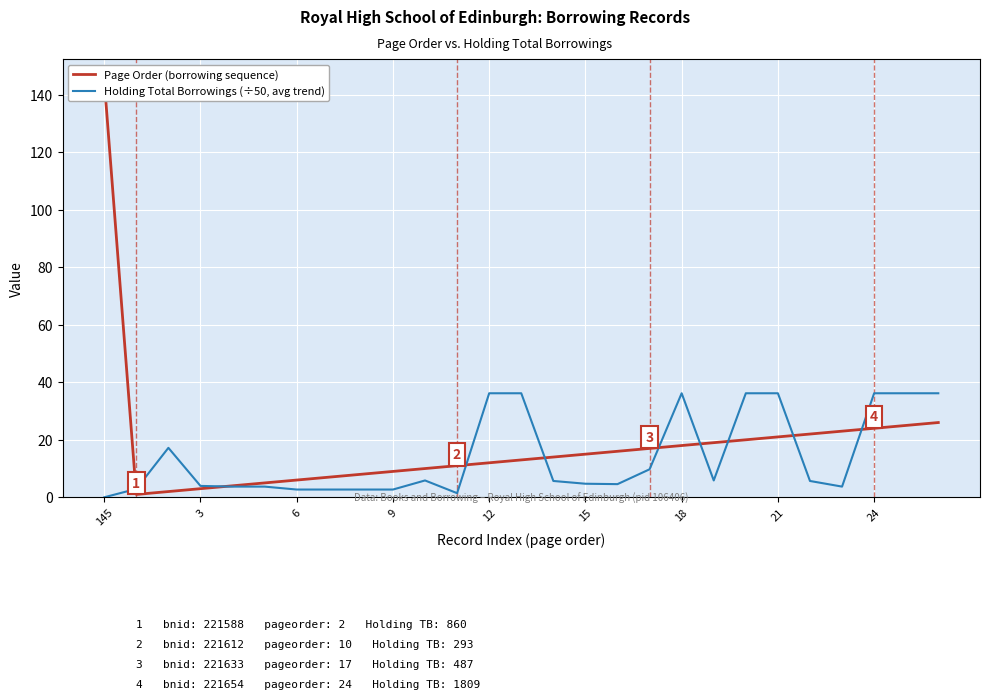

What is the sum of all Page Order (borrowing sequence) values?

496.0